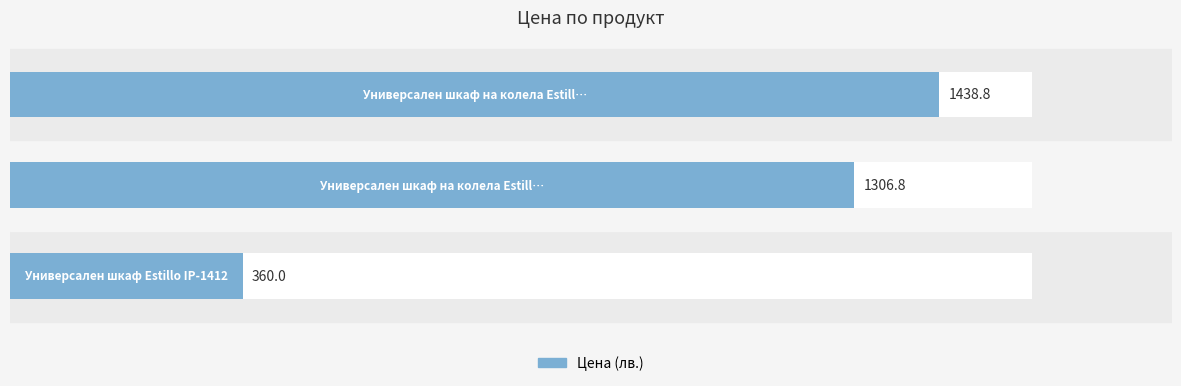

The chart shows a value of 2268.0 at 200. True or false?

False